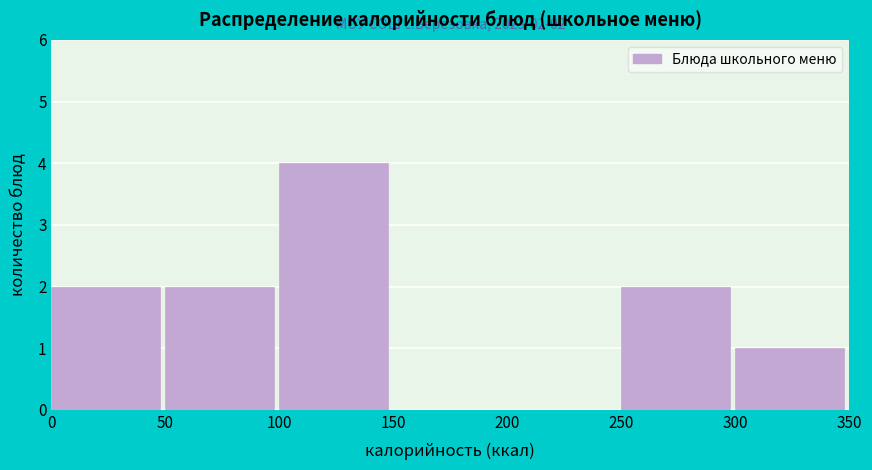

Which range on the x-axis has the tallest bar?

100 to 150